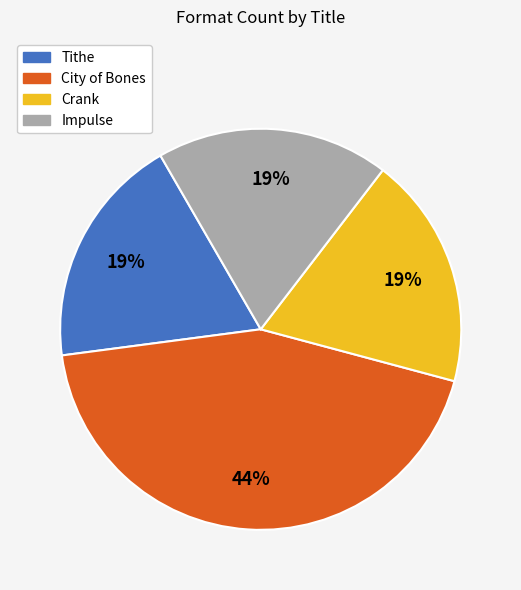

To the nearest percent, what is the difference between the City of Bones and Tithe slice percentages?

25%